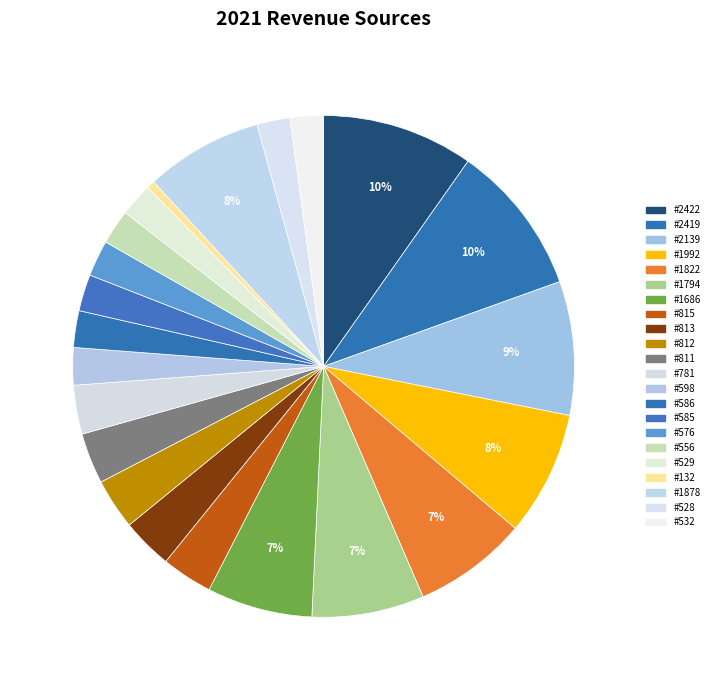

How many segments does this pie chart have?

22